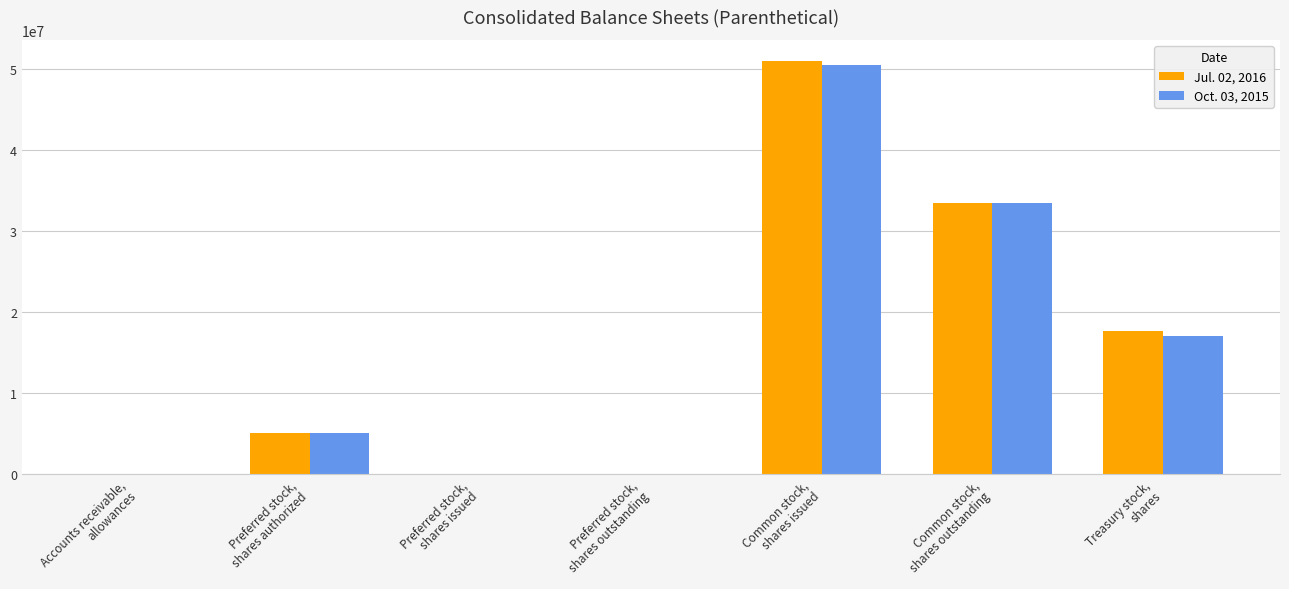

At which label does Jul. 02, 2016 reach its peak?

Common stock,
shares issued